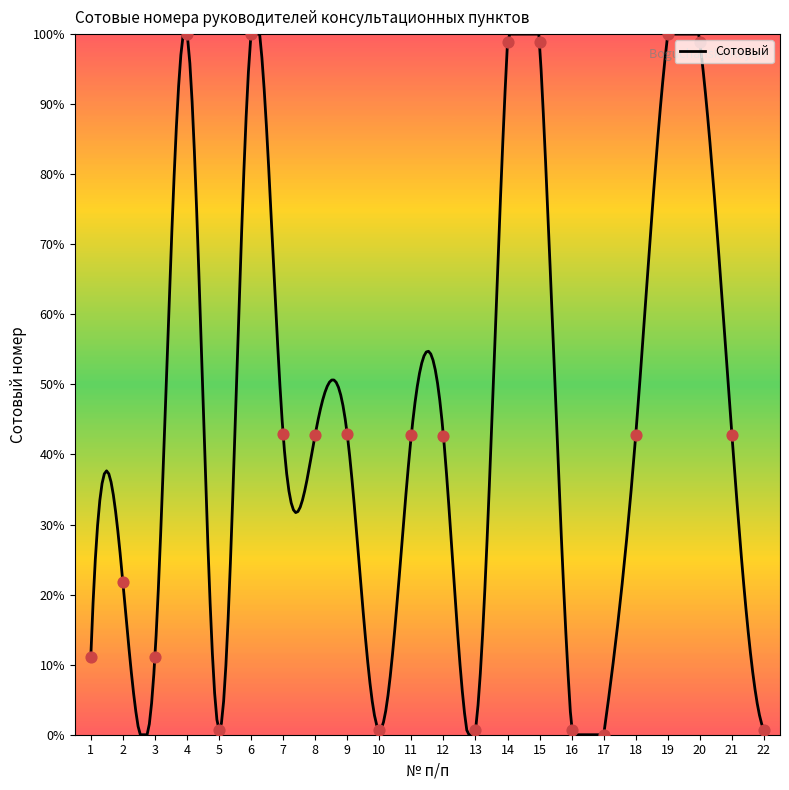

Between 14 and 8, which is larger?

14